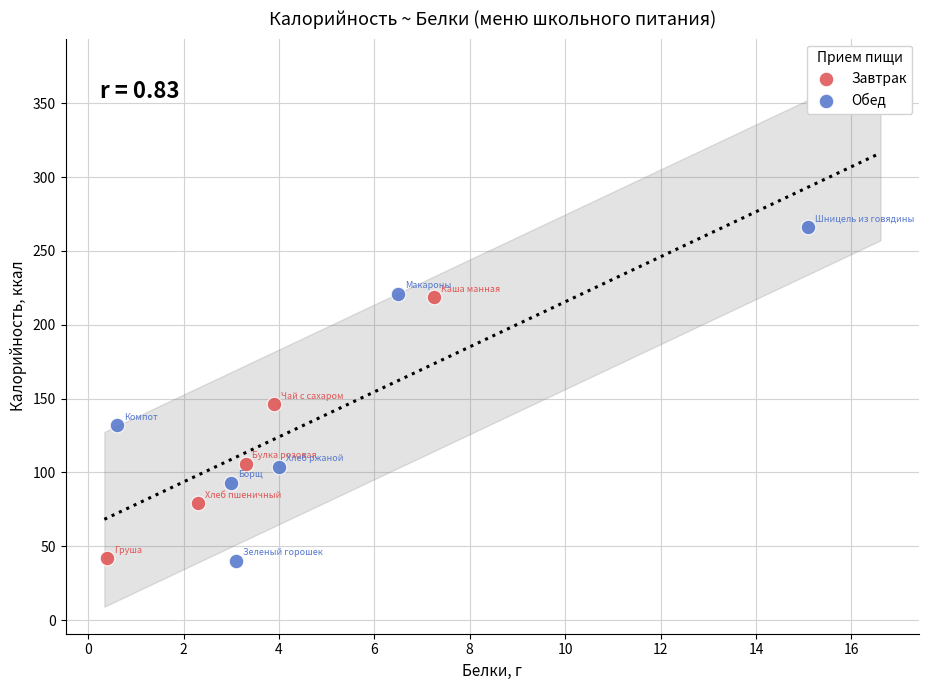

What are all the series names shown in the legend?

Завтрак, Обед